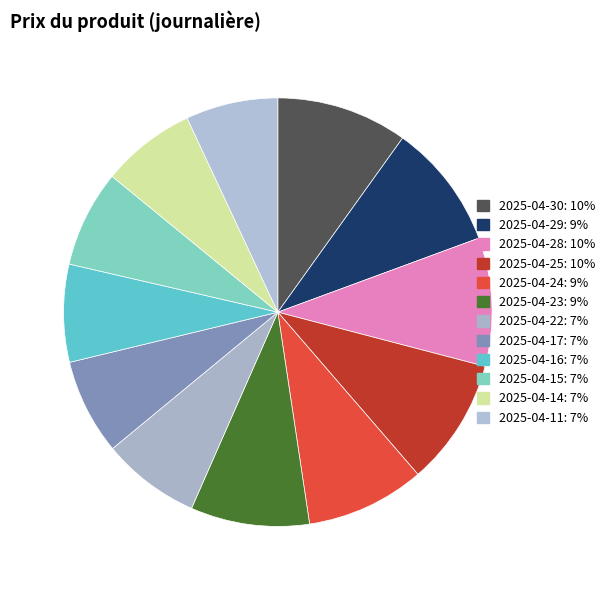

The 2025-04-15 slice represents 15% of the pie. True or false?

False